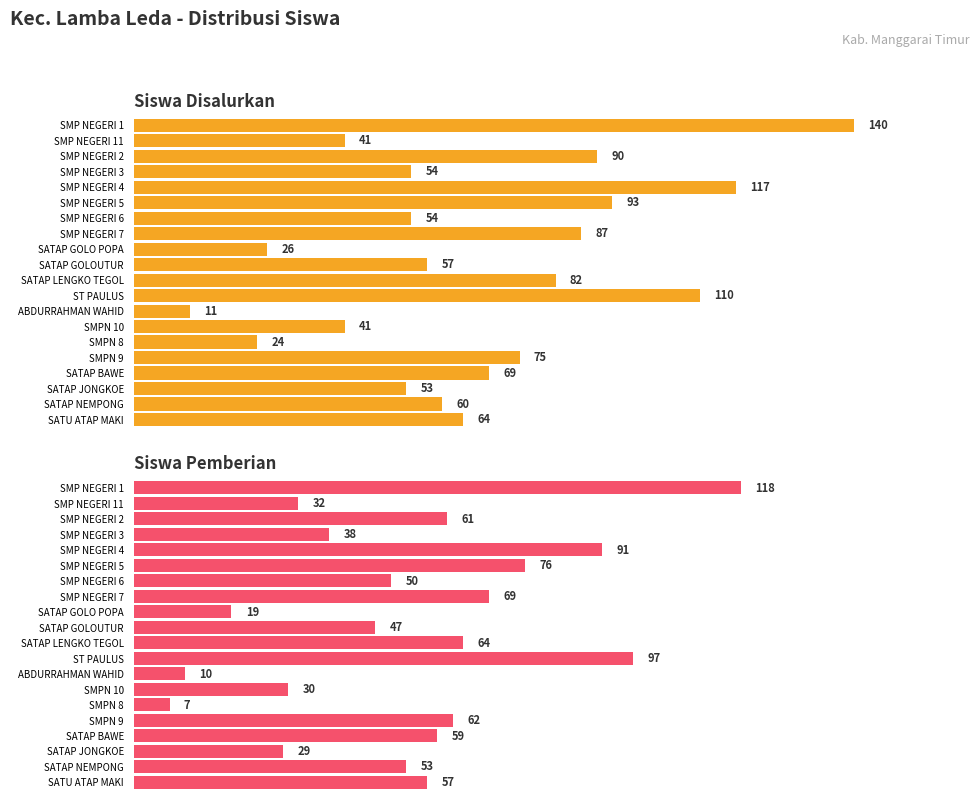

List the labels in order of Siswa Disalurkan value, smallest first.

ABDURRAHMAN WAHID, SMPN 8, SATAP GOLO POPA, SMP NEGERI 11, SMPN 10, SATAP JONGKOE, SMP NEGERI 3, SMP NEGERI 6, SATAP GOLOUTUR, SATAP NEMPONG, SATU ATAP MAKI, SATAP BAWE, SMPN 9, SATAP LENGKO TEGOL, SMP NEGERI 7, SMP NEGERI 2, SMP NEGERI 5, ST PAULUS, SMP NEGERI 4, SMP NEGERI 1